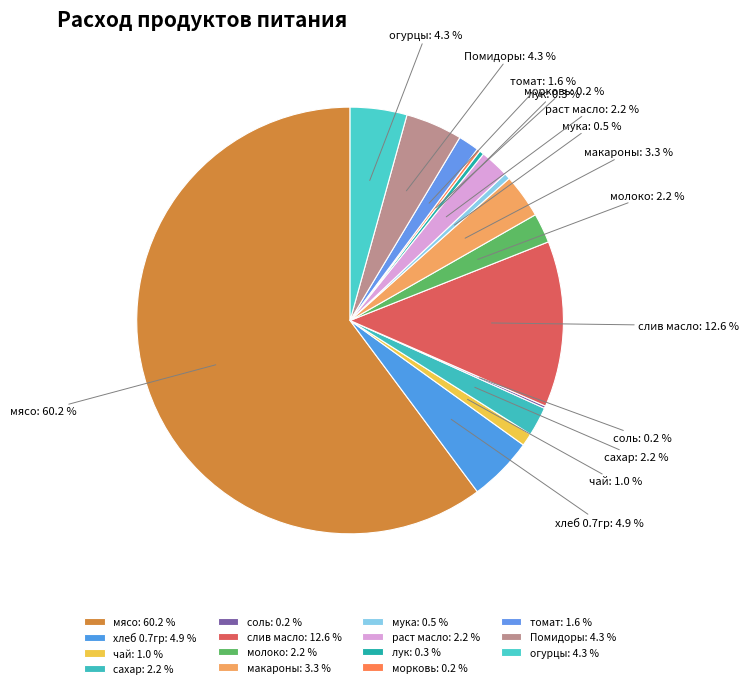

Is there any slice that represents more than half of the pie?

Yes